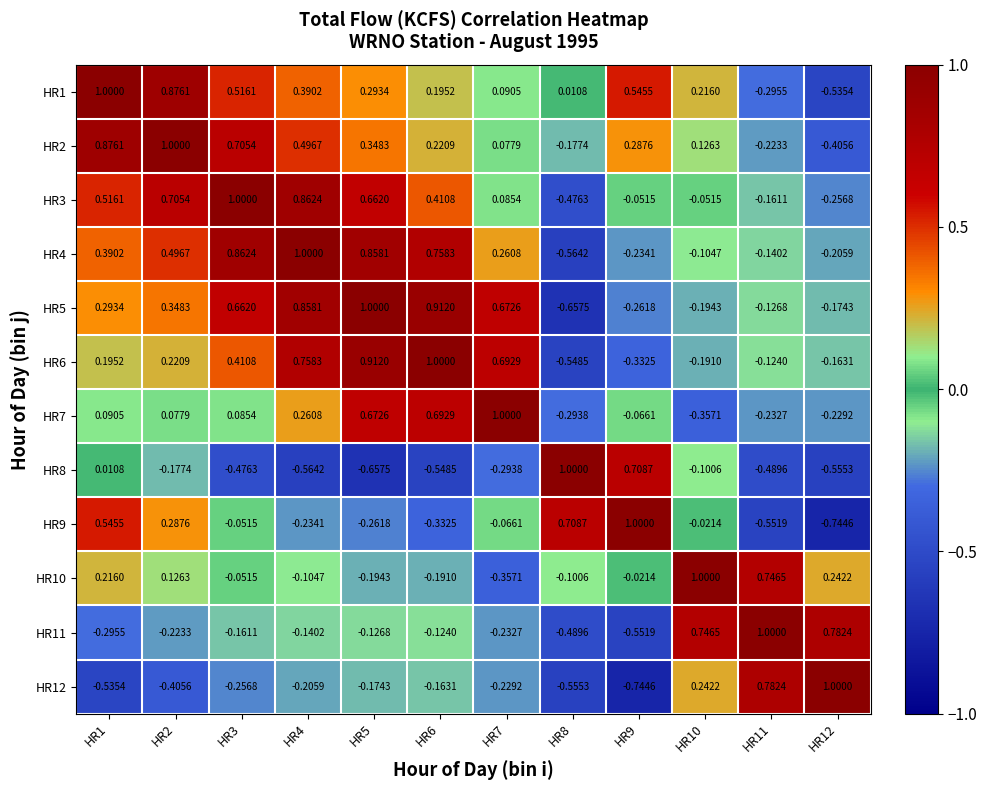

How many data points does each series have?

12